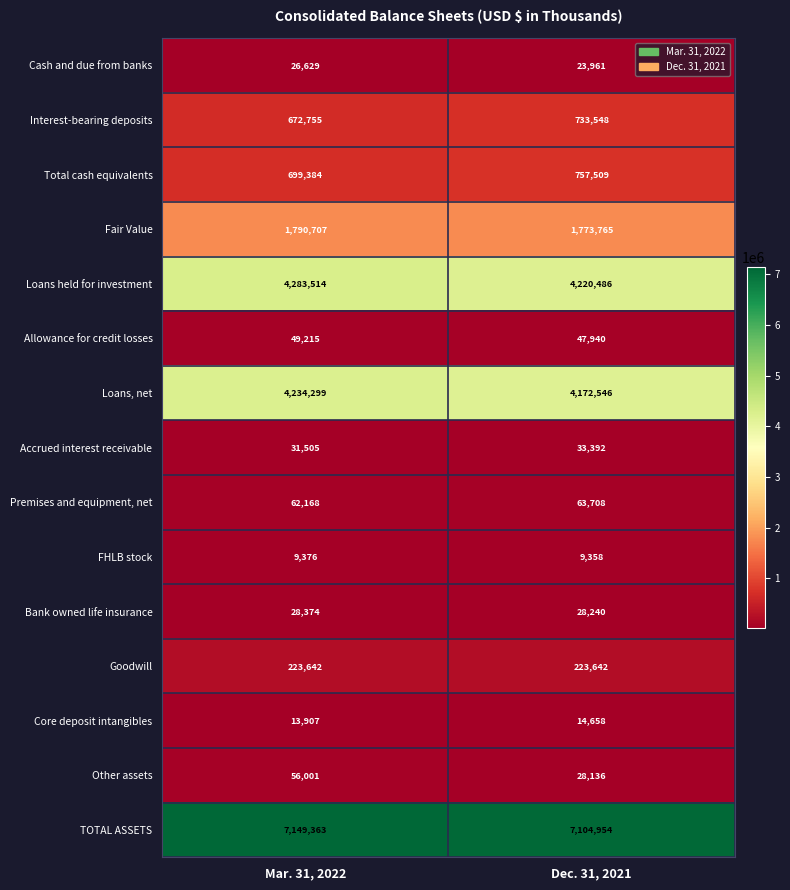

Which series has the largest range (max minus min)?

Loans held for investment